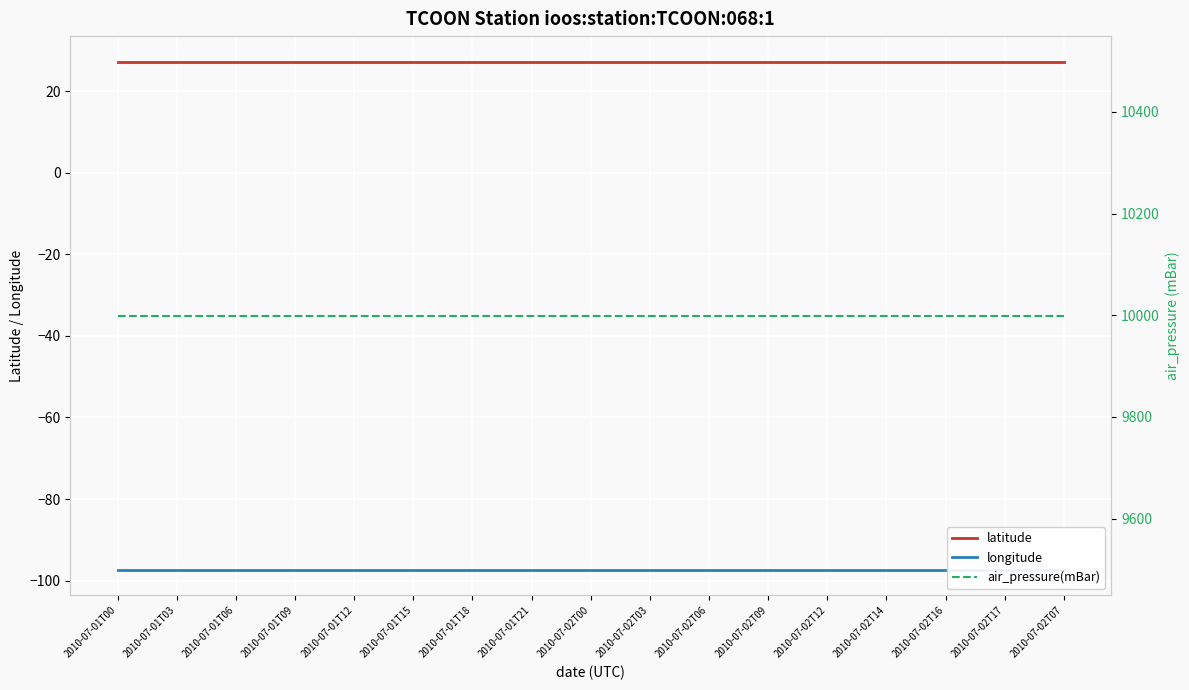

Reading left to right, what are all the values shown in this chart?

latitude: 2010-07-01T00=27.3	2010-07-01T03=27.3	2010-07-01T06=27.3	2010-07-01T09=27.3	2010-07-01T12=27.3	2010-07-01T15=27.3	2010-07-01T18=27.3	2010-07-01T21=27.3	2010-07-02T00=27.3	2010-07-02T03=27.3	2010-07-02T06=27.3	2010-07-02T09=27.3	2010-07-02T12=27.3	2010-07-02T14=27.3	2010-07-02T16=27.3	2010-07-02T17=27.3	2010-07-02T07=27.3
longitude: 2010-07-01T00=-97.4	2010-07-01T03=-97.4	2010-07-01T06=-97.4	2010-07-01T09=-97.4	2010-07-01T12=-97.4	2010-07-01T15=-97.4	2010-07-01T18=-97.4	2010-07-01T21=-97.4	2010-07-02T00=-97.4	2010-07-02T03=-97.4	2010-07-02T06=-97.4	2010-07-02T09=-97.4	2010-07-02T12=-97.4	2010-07-02T14=-97.4	2010-07-02T16=-97.4	2010-07-02T17=-97.4	2010-07-02T07=-97.4
air_pressure(mBar): 2010-07-01T00=9999.0	2010-07-01T03=9999.0	2010-07-01T06=9999.0	2010-07-01T09=9999.0	2010-07-01T12=9999.0	2010-07-01T15=9999.0	2010-07-01T18=9999.0	2010-07-01T21=9999.0	2010-07-02T00=9999.0	2010-07-02T03=9999.0	2010-07-02T06=9999.0	2010-07-02T09=9999.0	2010-07-02T12=9999.0	2010-07-02T14=9999.0	2010-07-02T16=9999.0	2010-07-02T17=9999.0	2010-07-02T07=9999.0